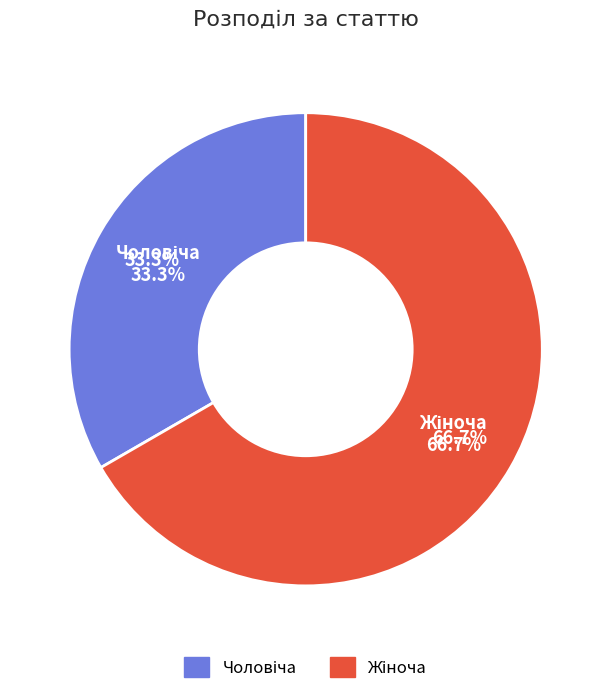

The Чоловіча slice represents 21% of the pie. True or false?

False